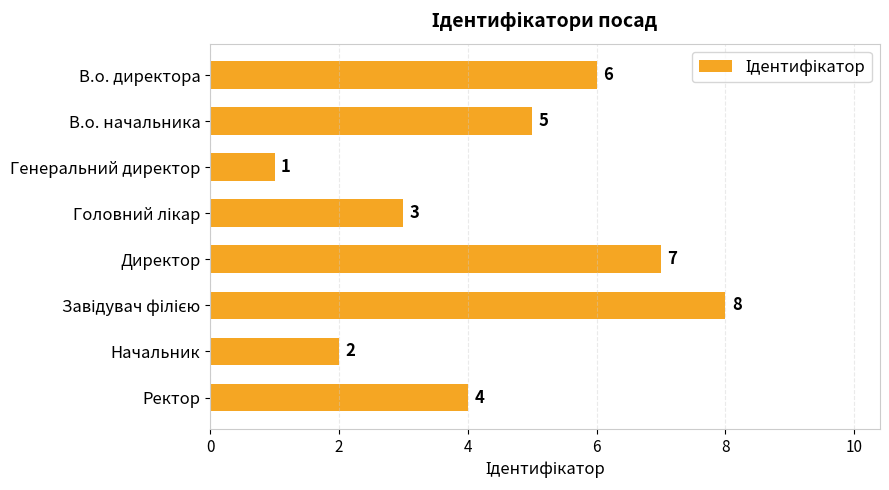

What is the sum of all values?

36